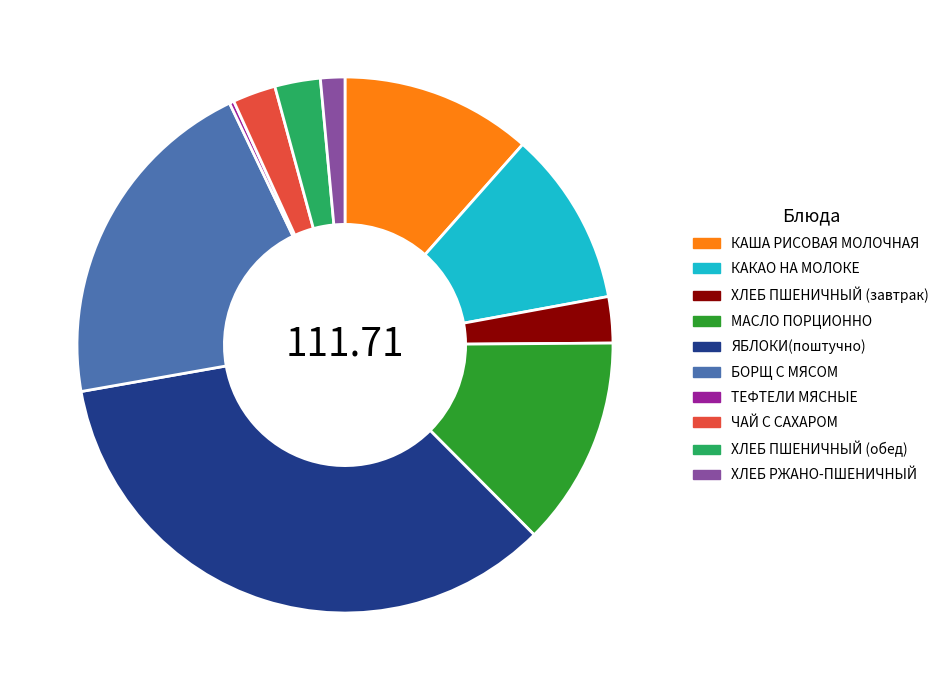

Is there a majority slice in this chart?

No